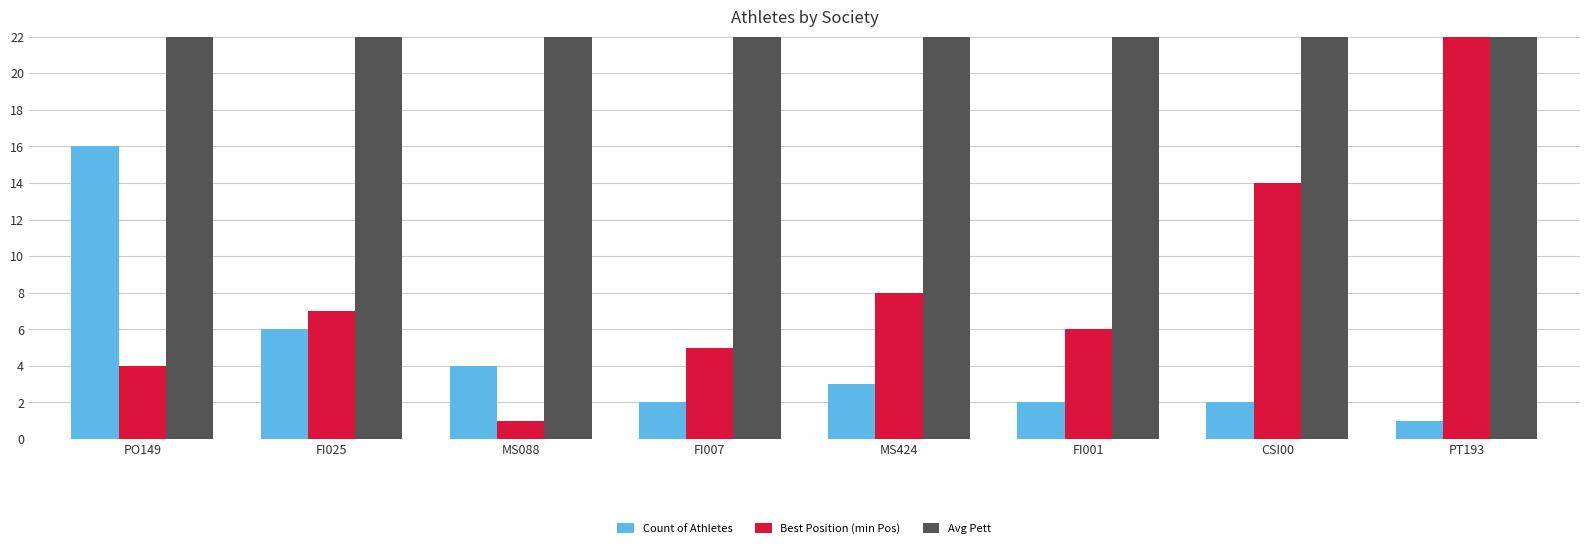

At which label does Best Position (min Pos) reach its minimum?

MS088